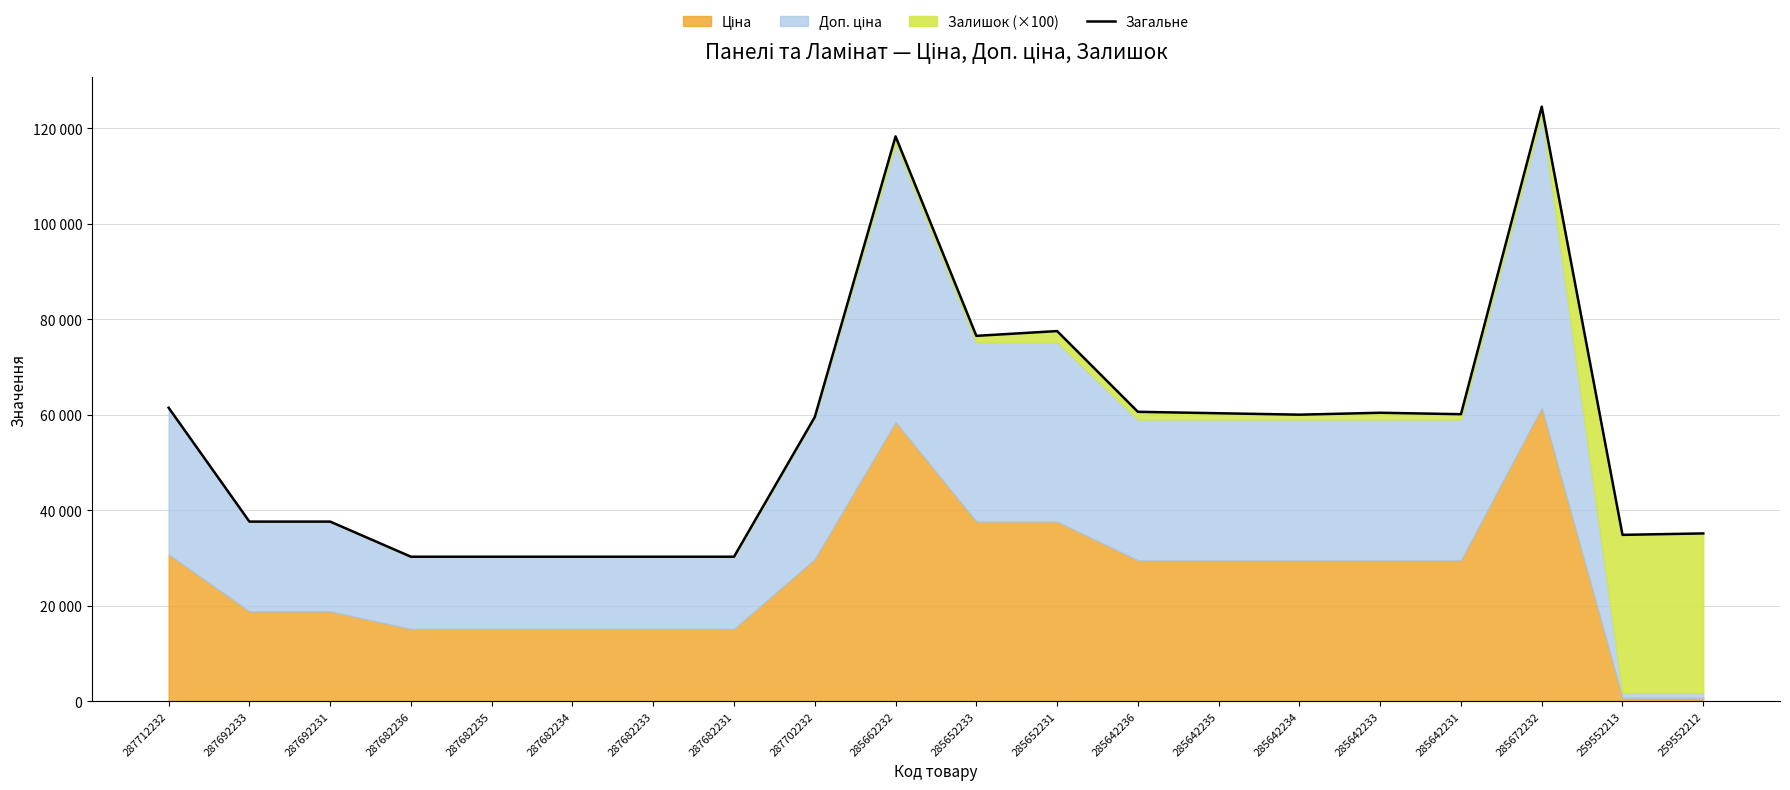

What is the difference between the maximum and second lowest values?

94228.5